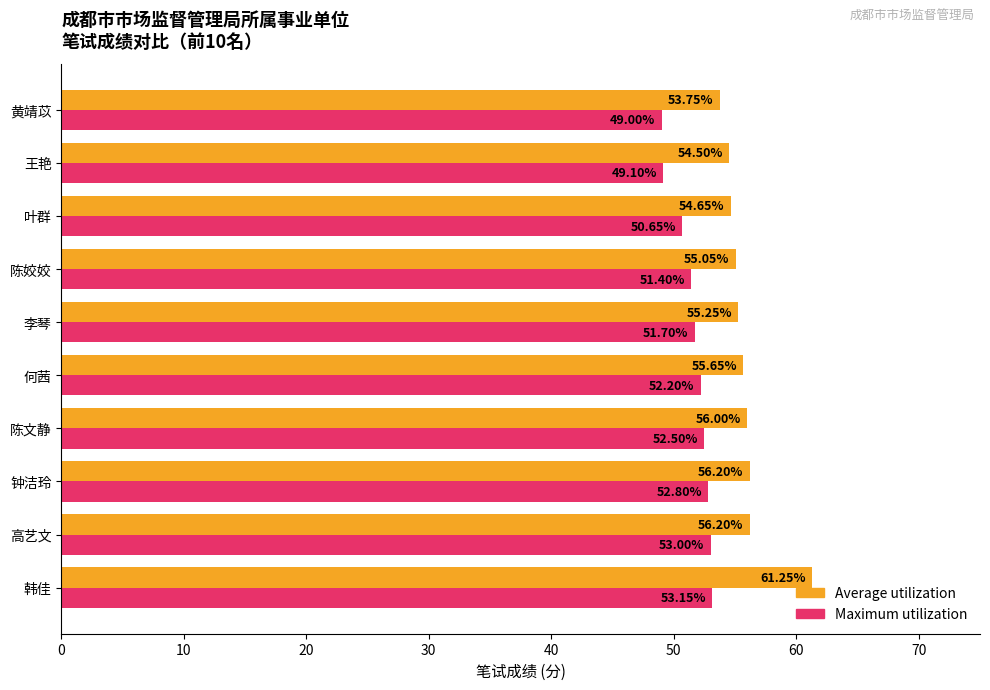

What is the sum of the Maximum utilization values at 王艳 and 李琴?

100.8